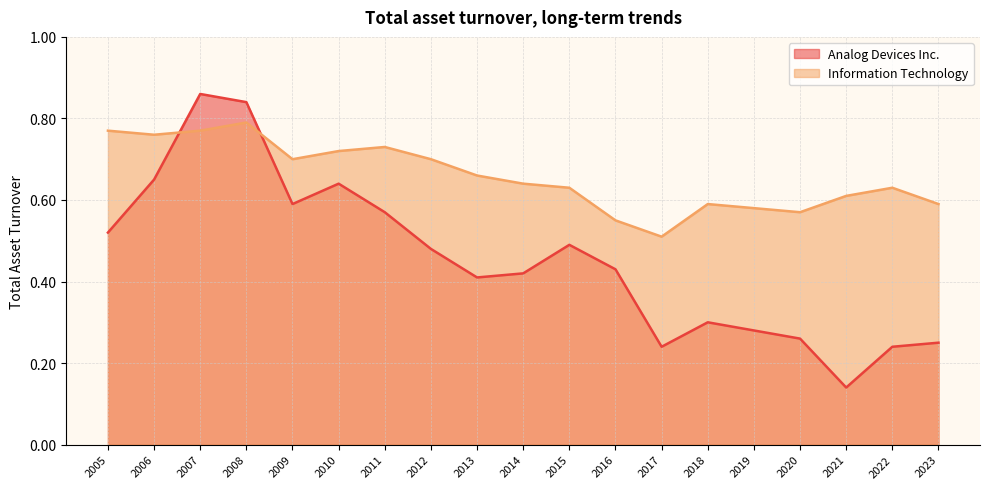

What are all the series names shown in the legend?

Analog Devices Inc., Information Technology